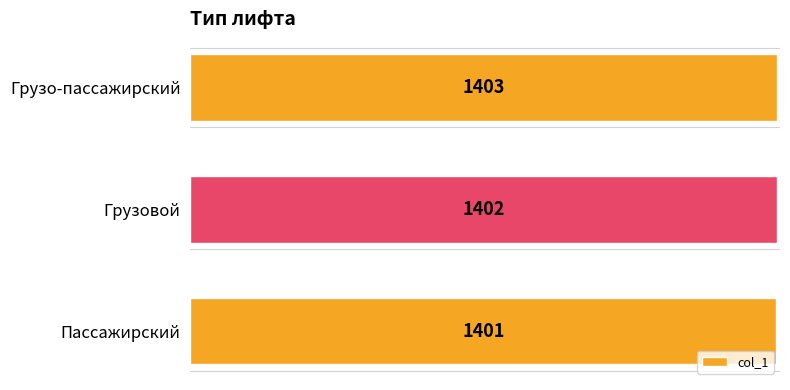

How many bars are there in total?

3